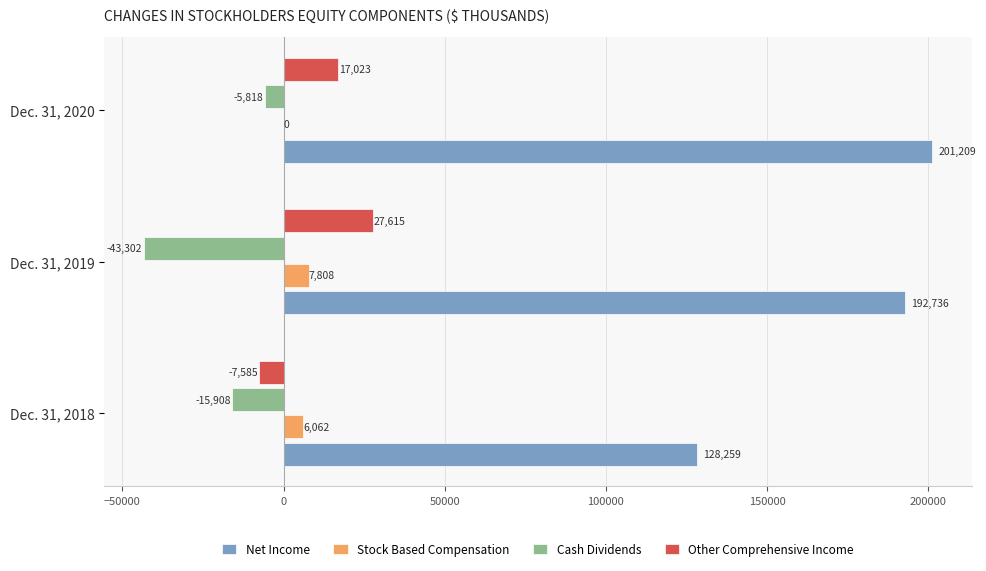

What is the sum of all Other Comprehensive Income values?

37053